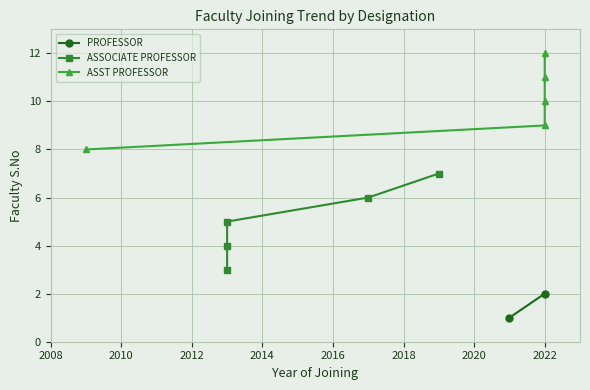

True or false: ASST PROFESSOR has more than 1 points higher than both neighbors.

False